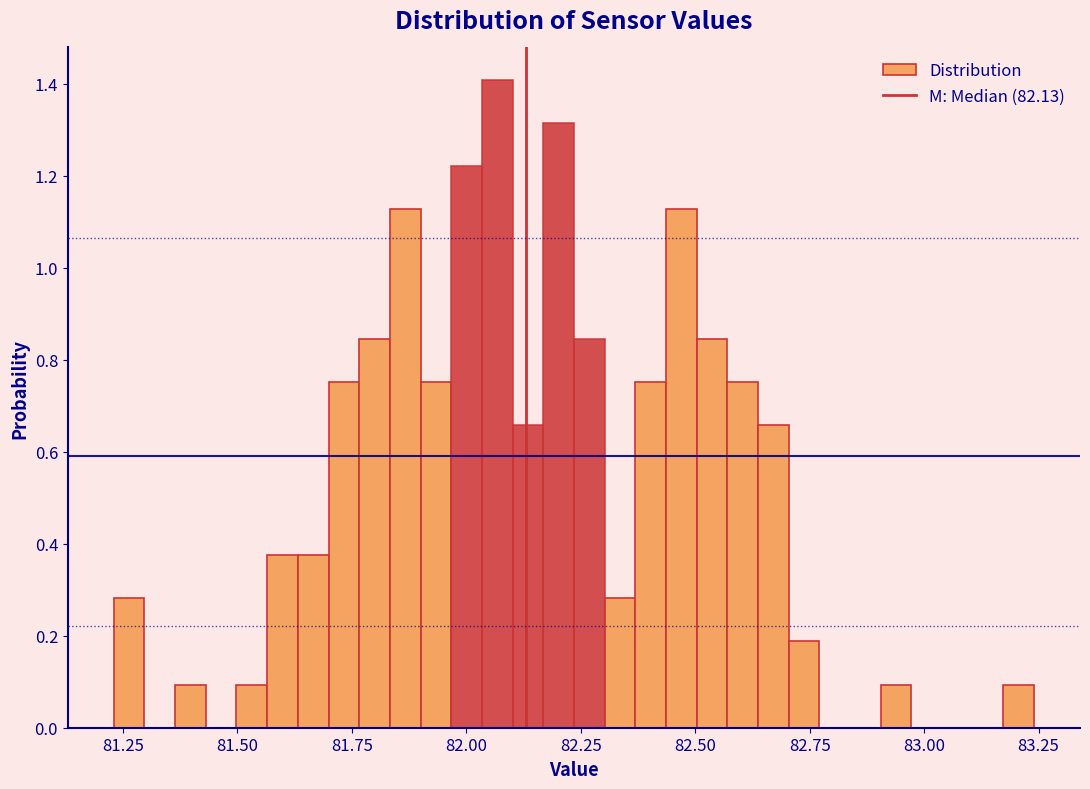

Read against the x-axis, roughly where is the centre of the tallest bar?

82.05